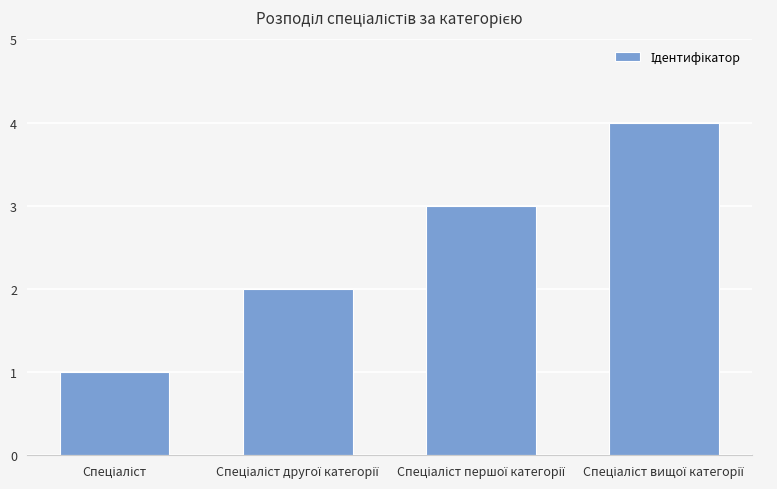

What is the difference between the maximum and minimum values?

3